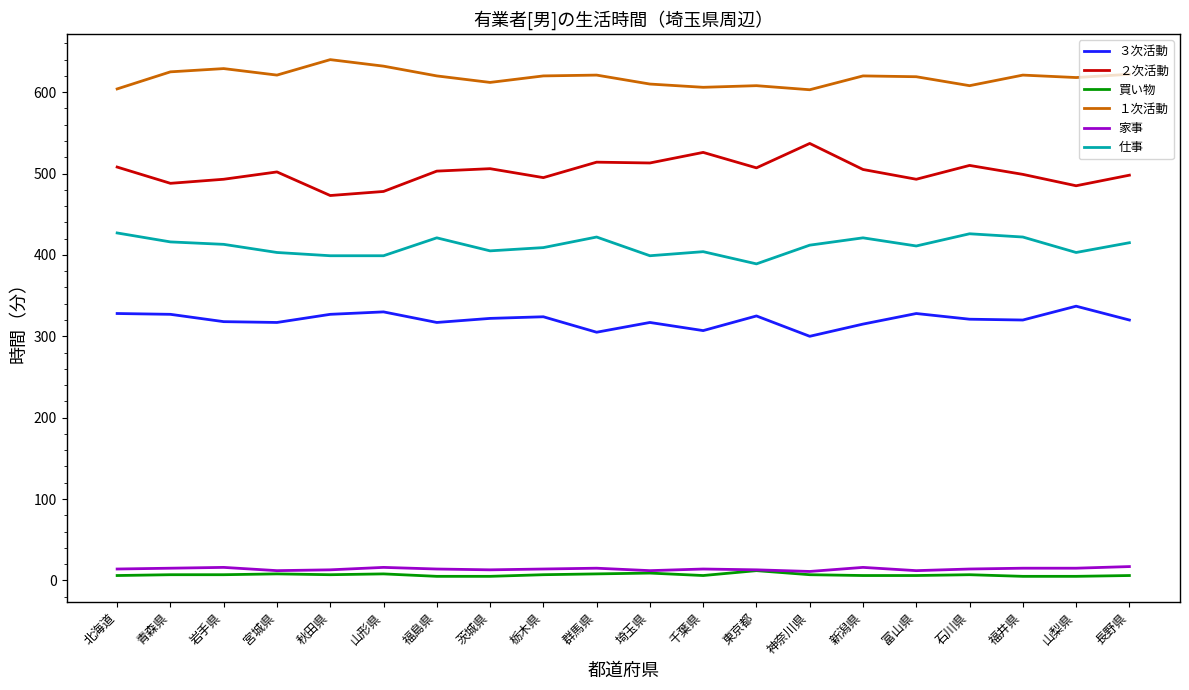

True or false: ３次活動 has more than 2 interior local peaks.

True